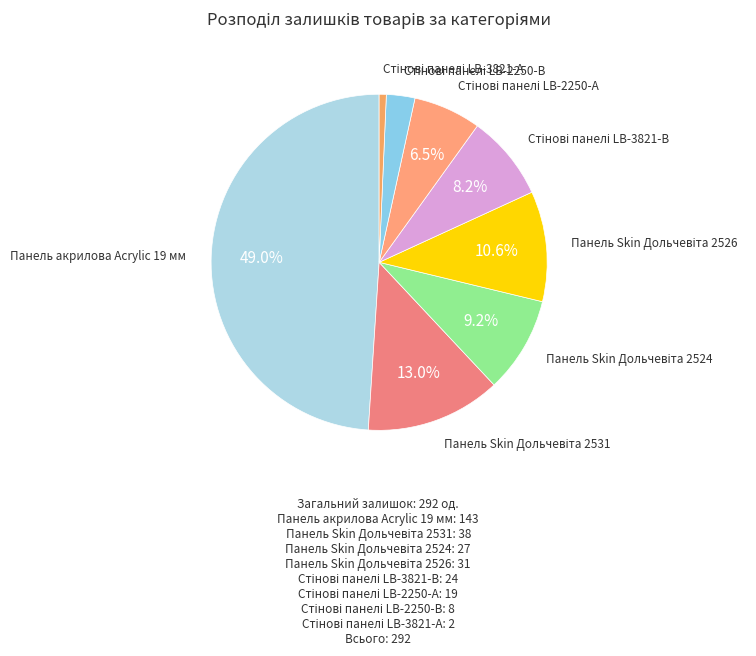

Is Панель акрилова Acrylic 19 мм the majority of the pie?

No